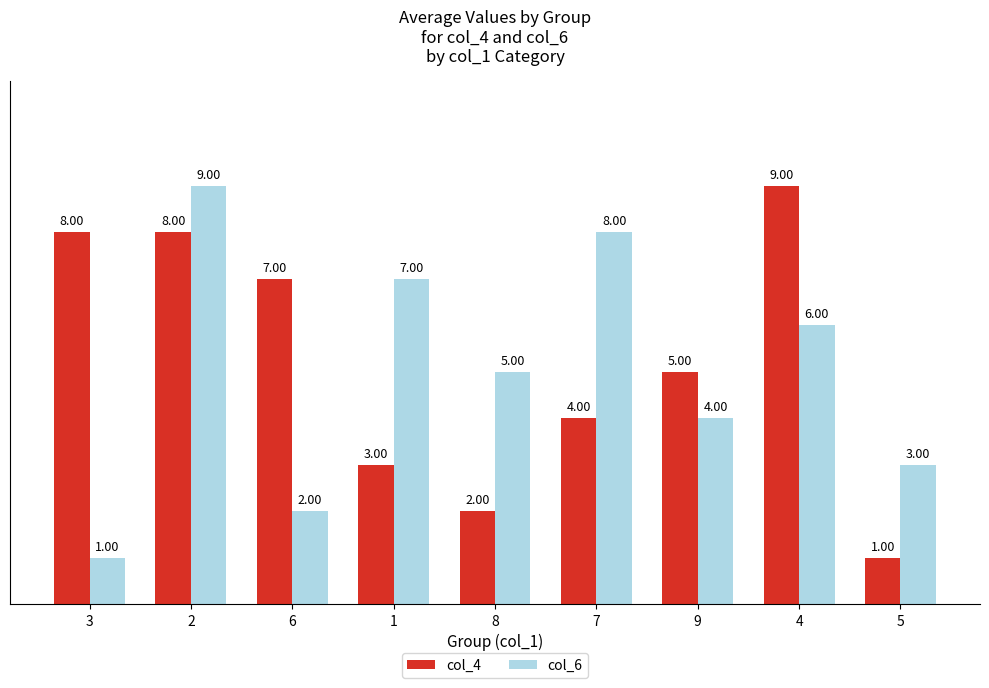

Where does the col_4 series first go above 5?

3